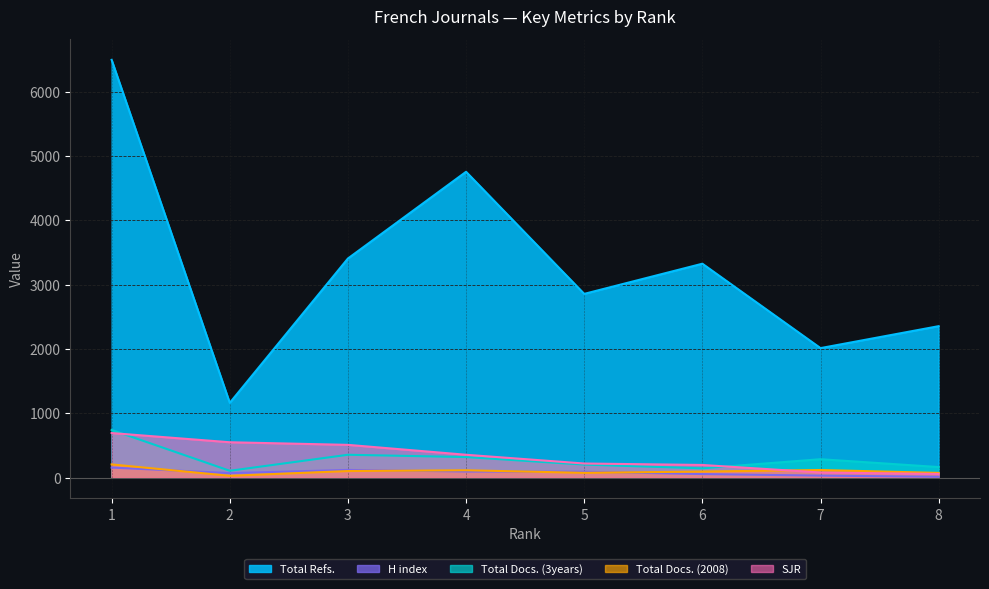

What is the total value across all series at 2?

1915.5